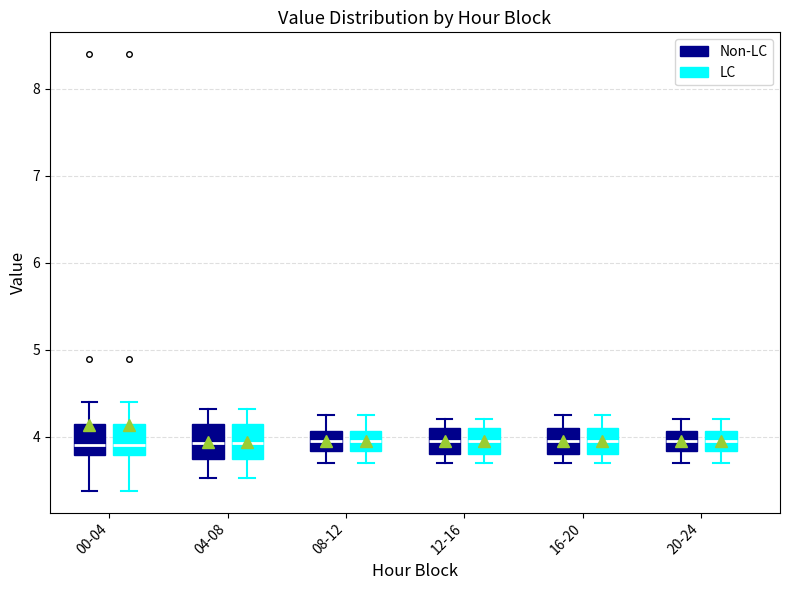

Reading left to right, transcribe this box plot: for each box, give where its median line is, the range the box spans, and where its two whiskers end, as read against the y-axis. The values are not printed on the chart, so give them approximately, as read against the axis.

00-04 (Non-LC): median 3.9, box 3.8 to 4.1, whiskers 3.4 to 4.4
00-04 (LC): median 3.9, box 3.8 to 4.1, whiskers 3.4 to 4.4
04-08 (Non-LC): median 3.9, box 3.7 to 4.1, whiskers 3.5 to 4.3
04-08 (LC): median 3.9, box 3.7 to 4.1, whiskers 3.5 to 4.3
08-12 (Non-LC): median 4.0, box 3.8 to 4.1, whiskers 3.7 to 4.3
08-12 (LC): median 4.0, box 3.8 to 4.1, whiskers 3.7 to 4.3
12-16 (Non-LC): median 4.0, box 3.8 to 4.1, whiskers 3.7 to 4.2
12-16 (LC): median 4.0, box 3.8 to 4.1, whiskers 3.7 to 4.2
16-20 (Non-LC): median 4.0, box 3.8 to 4.1, whiskers 3.7 to 4.3
16-20 (LC): median 4.0, box 3.8 to 4.1, whiskers 3.7 to 4.3
20-24 (Non-LC): median 4.0, box 3.8 to 4.1, whiskers 3.7 to 4.2
20-24 (LC): median 4.0, box 3.8 to 4.1, whiskers 3.7 to 4.2